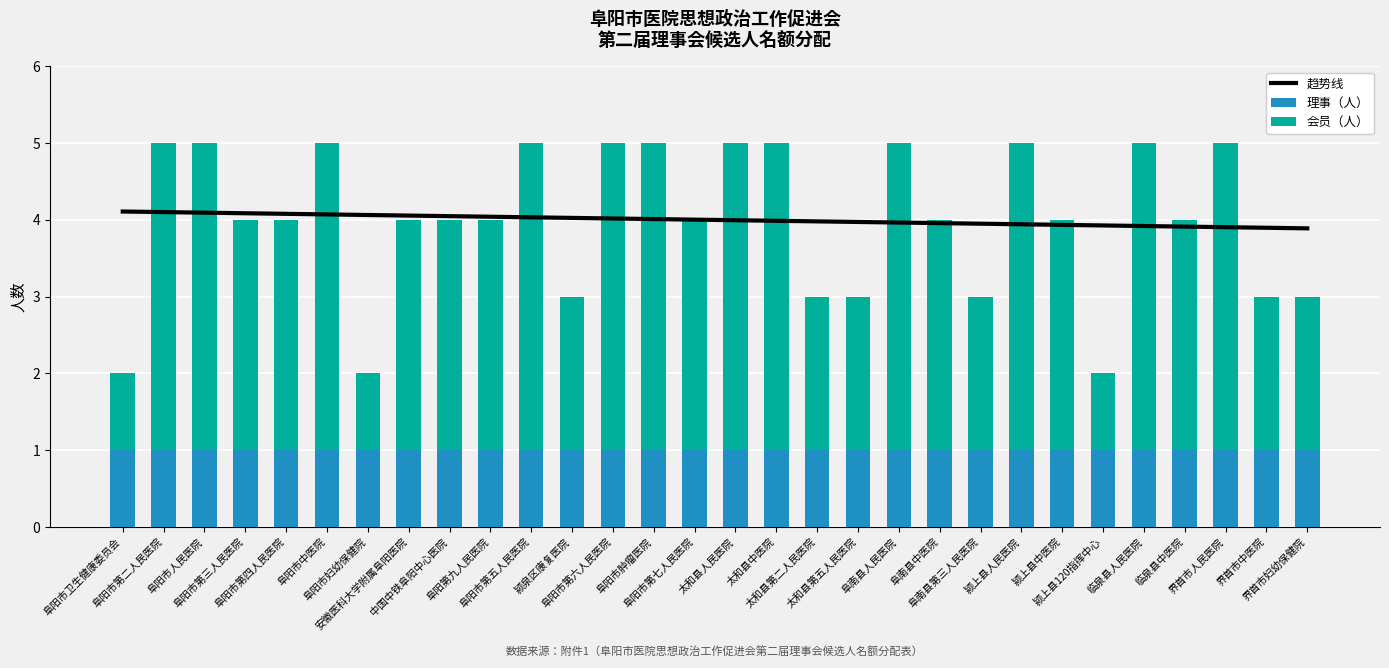

At which category does the chart reach its minimum across all series?

阜阳市卫生健康委员会